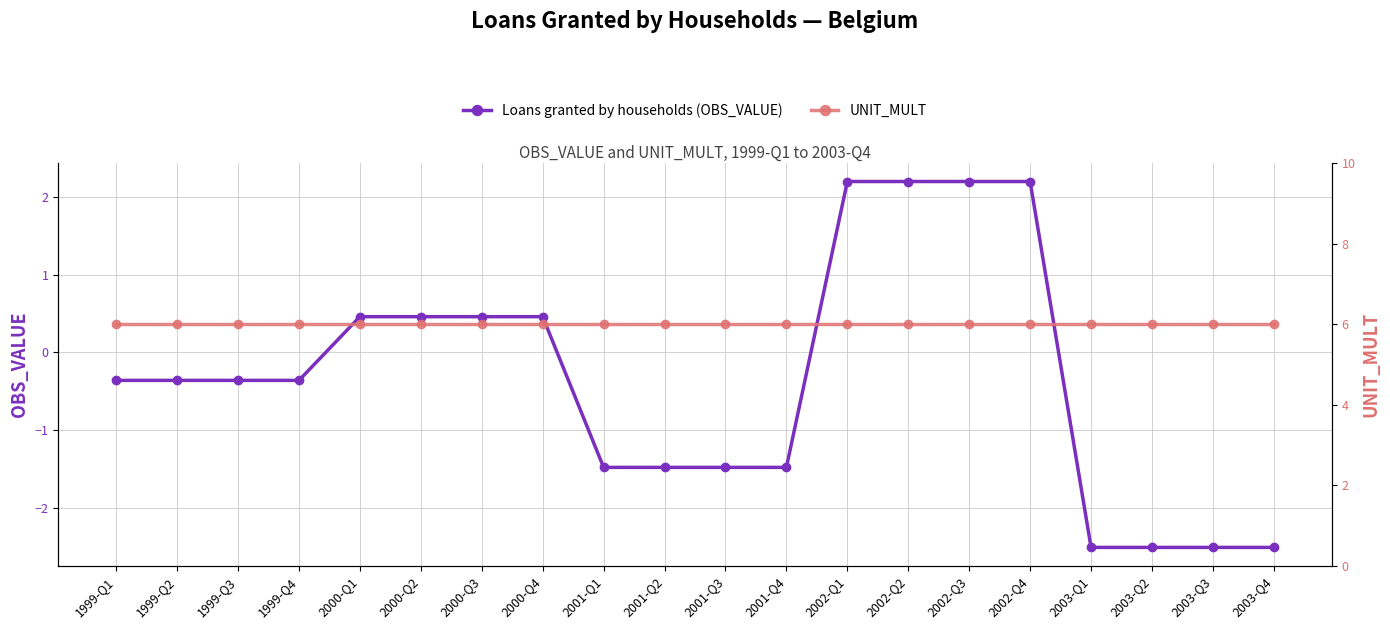

Which series changed the most between 1999-Q3 and 2002-Q4?

Loans granted by households (OBS_VALUE)